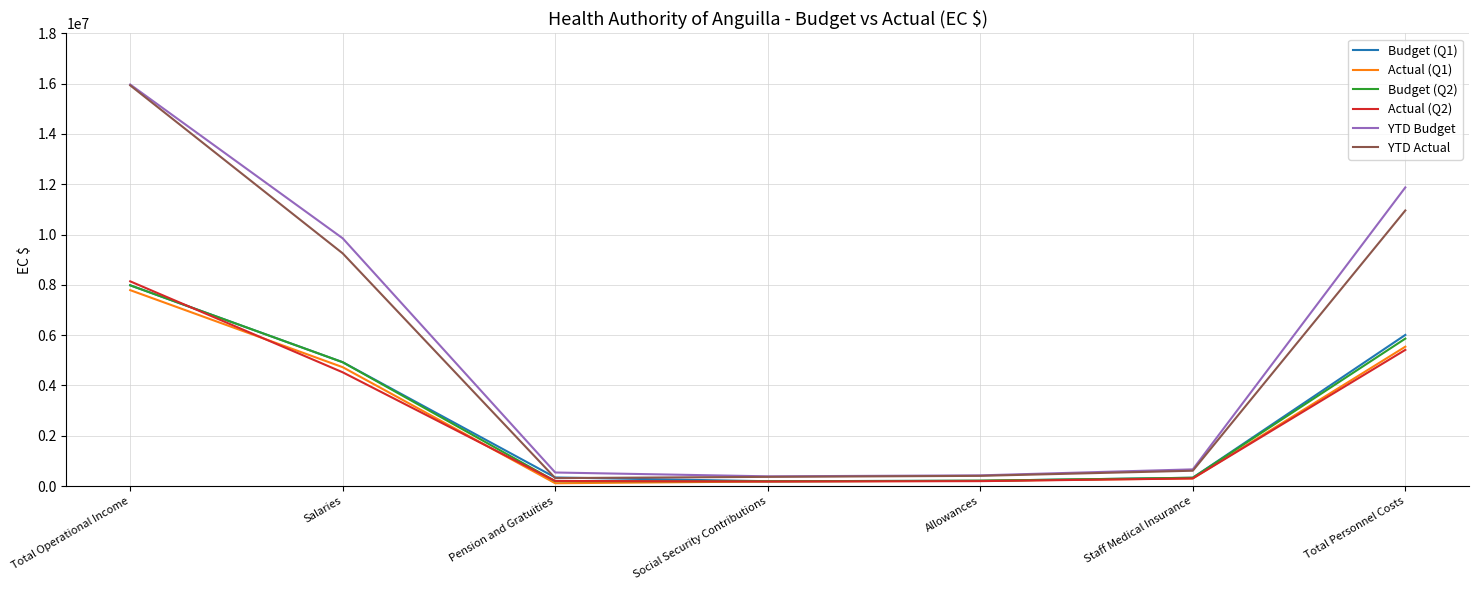

Is this an area chart (filled region under the line)?

No